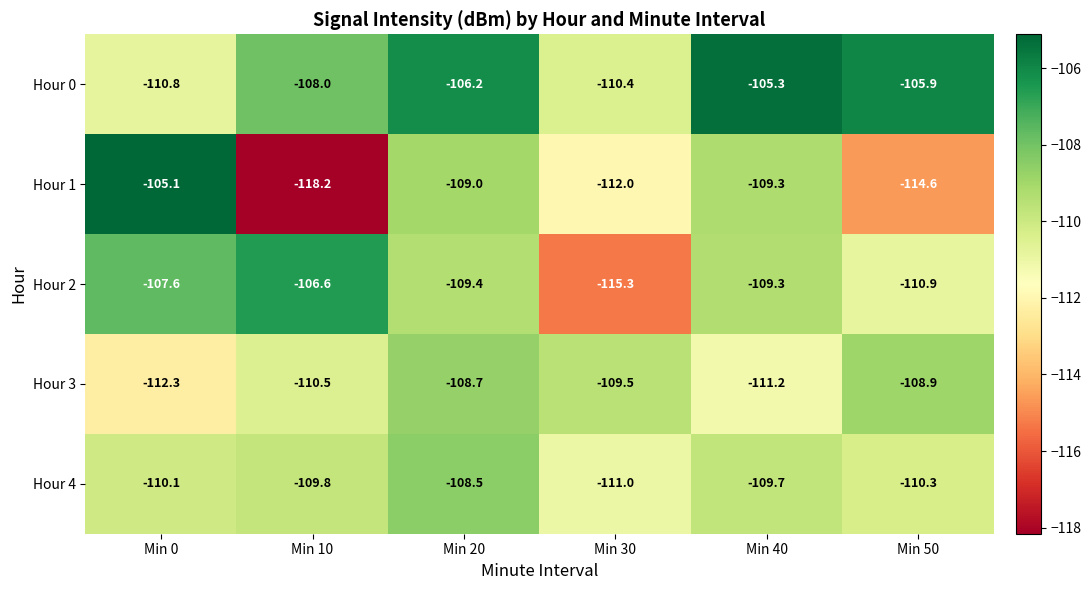

Which series has the largest range (max minus min)?

Hour 1